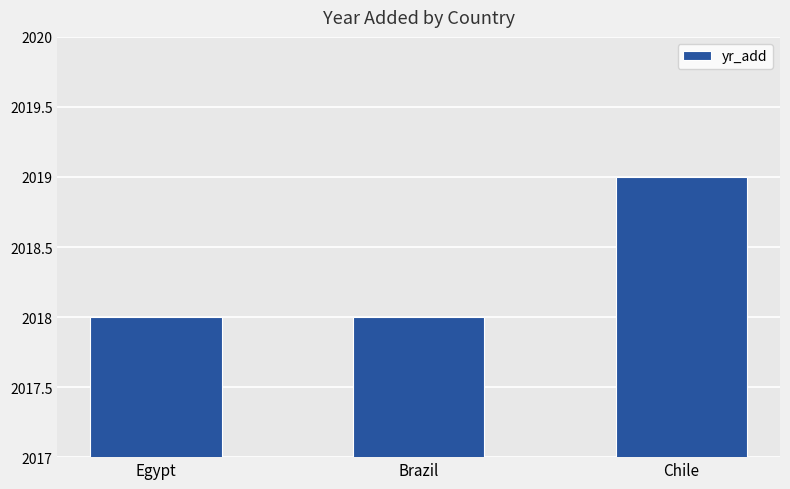

True or false: the data shows 443 at Brazil.

False